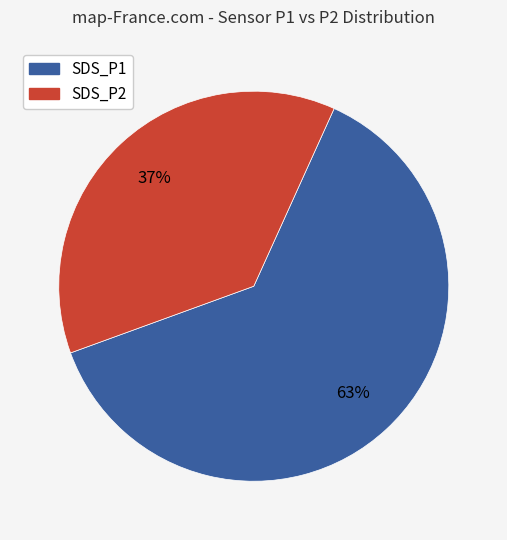

Approximately how many times larger is the value at SDS_P1 compared to SDS_P2?

1.7